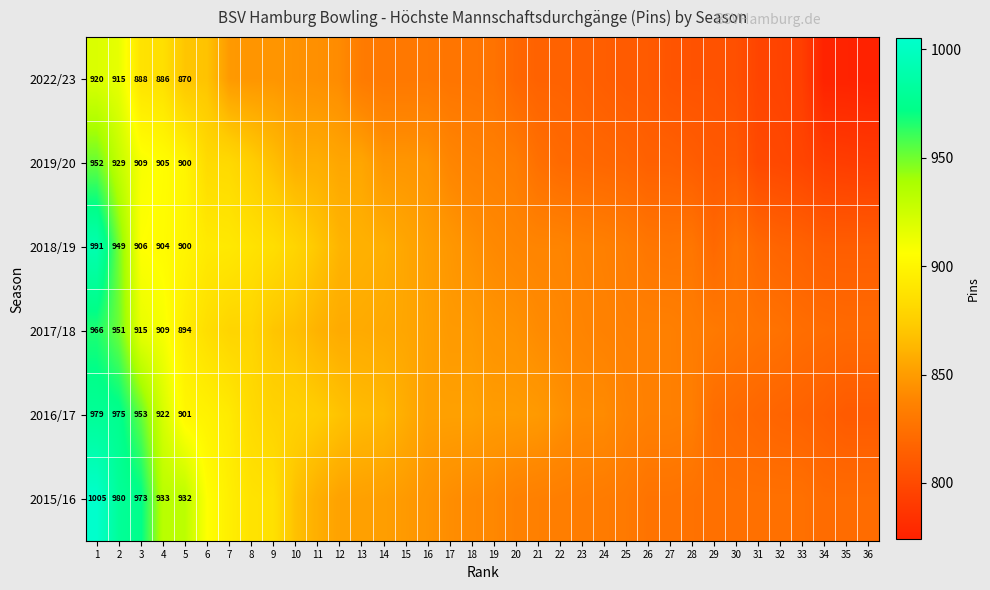

What is the difference between the highest and lowest values at 19?

23